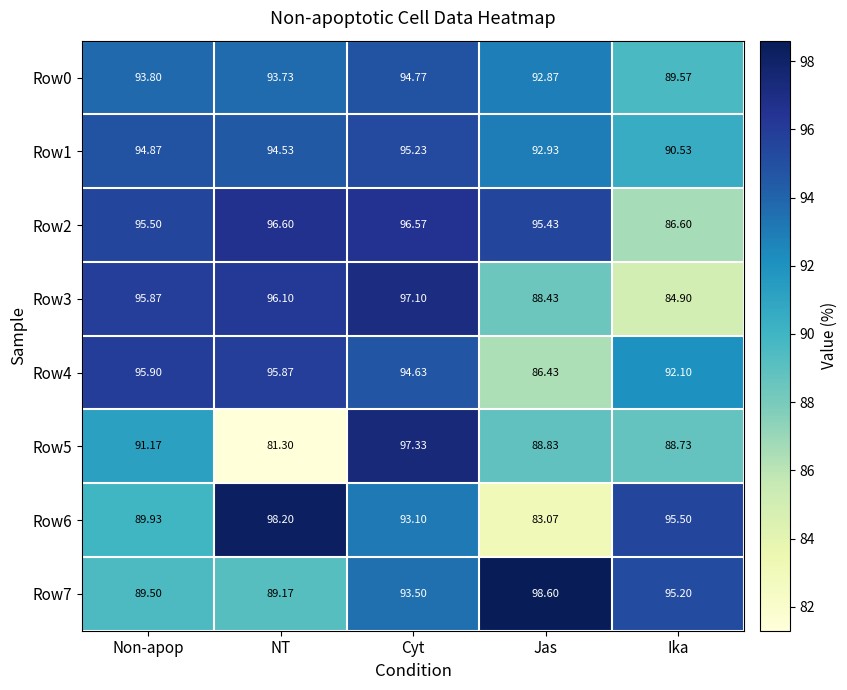

At which category does the chart reach its minimum across all series?

NT